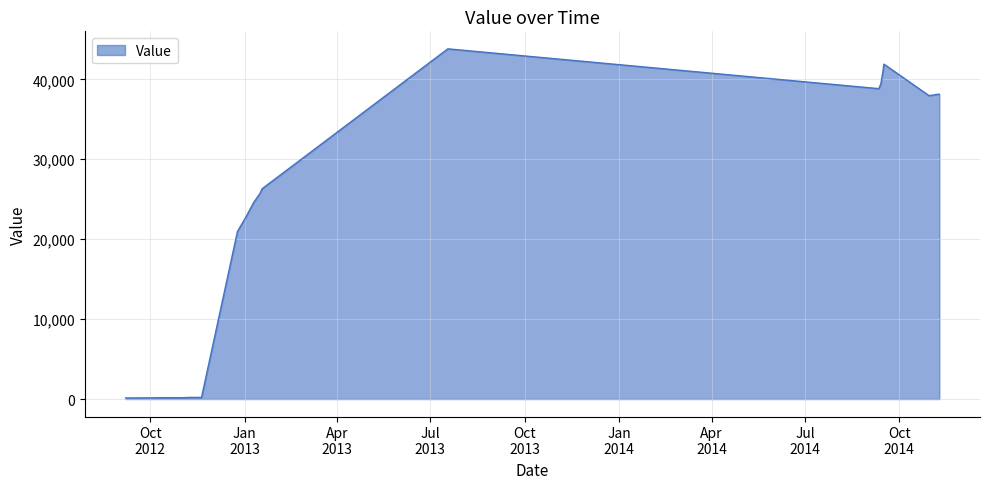

What is the maximum value shown in the chart?

43813